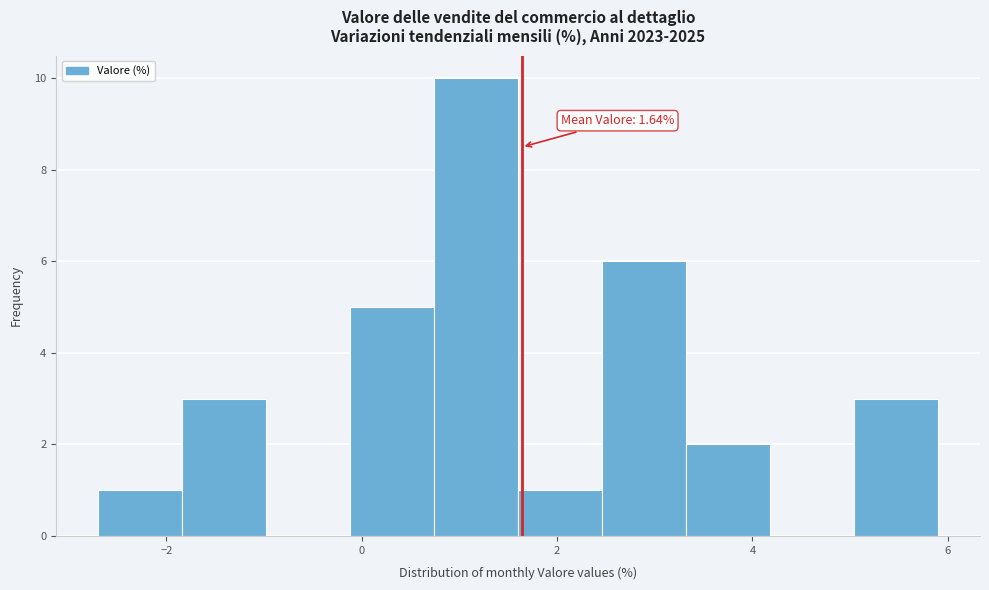

Which range on the x-axis has the tallest bar?

0.74 to 1.60